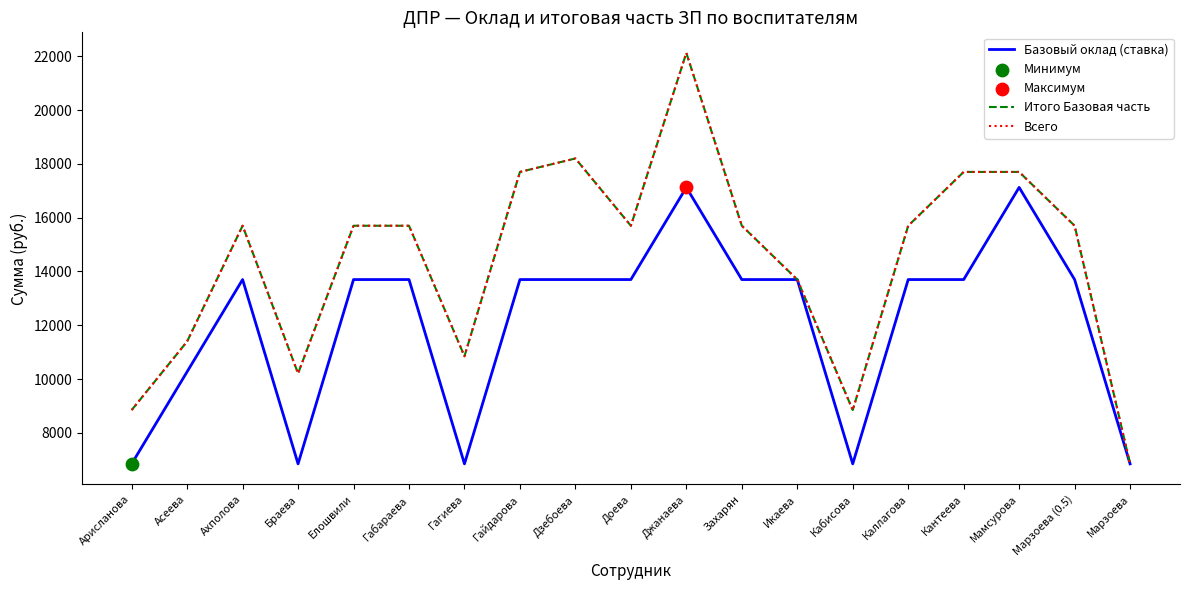

What are all the series names shown in the legend?

Базовый оклад (ставка), Итого Базовая часть, Всего